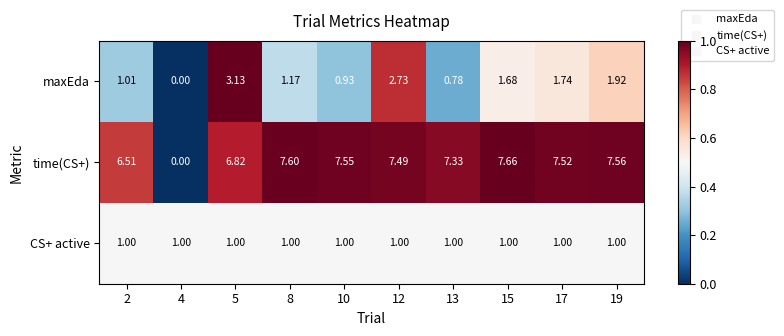

List the series in order of their peak value, lowest first.

CS+ active, maxEda, time(CS+)